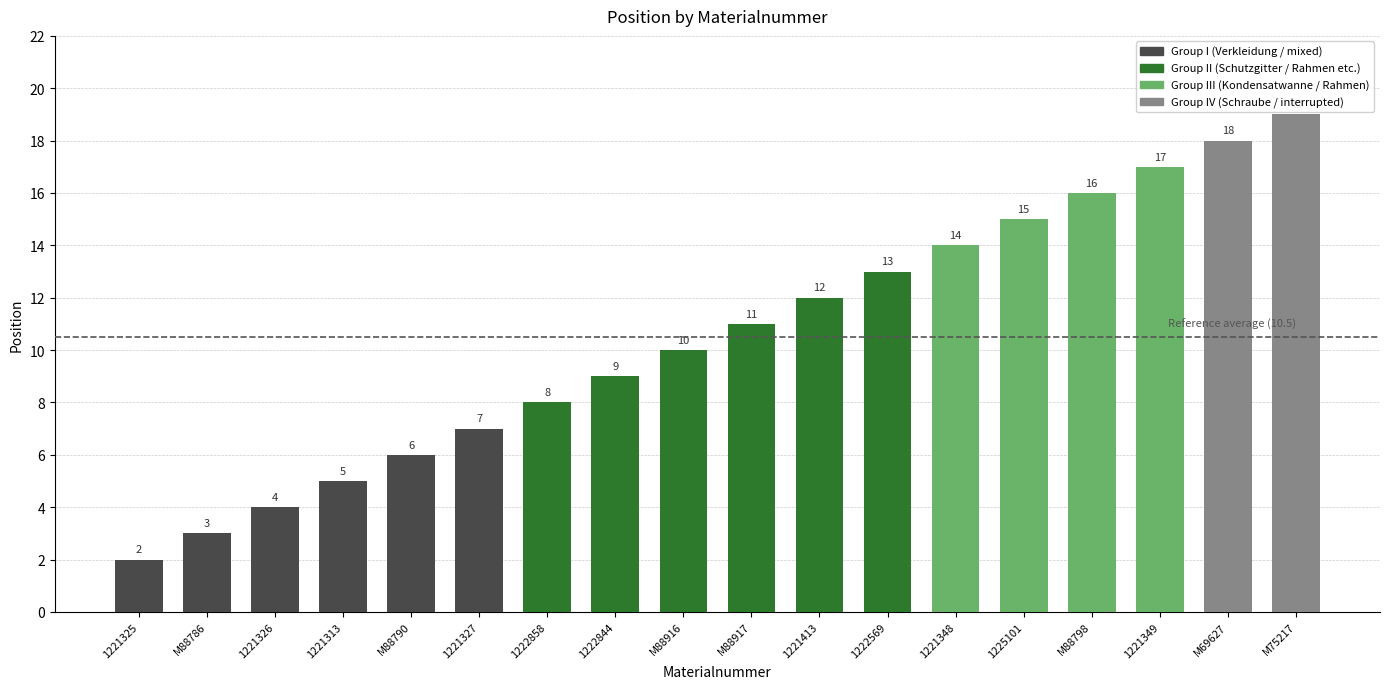

What is the change in value from 1221325 to 1221327?

+5